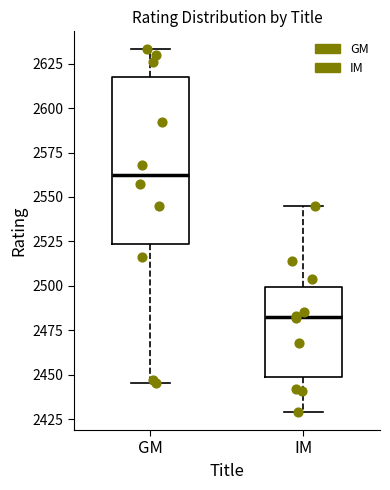

Reading left to right, transcribe this box plot: for each box, give where its median line is, the range the box spans, and where its two whiskers end, as read against the y-axis. The values are not printed on the chart, so give them approximately, as read against the axis.

GM: median 2565, box 2525 to 2620, whiskers 2445 to 2635
IM: median 2485, box 2450 to 2500, whiskers 2430 to 2545